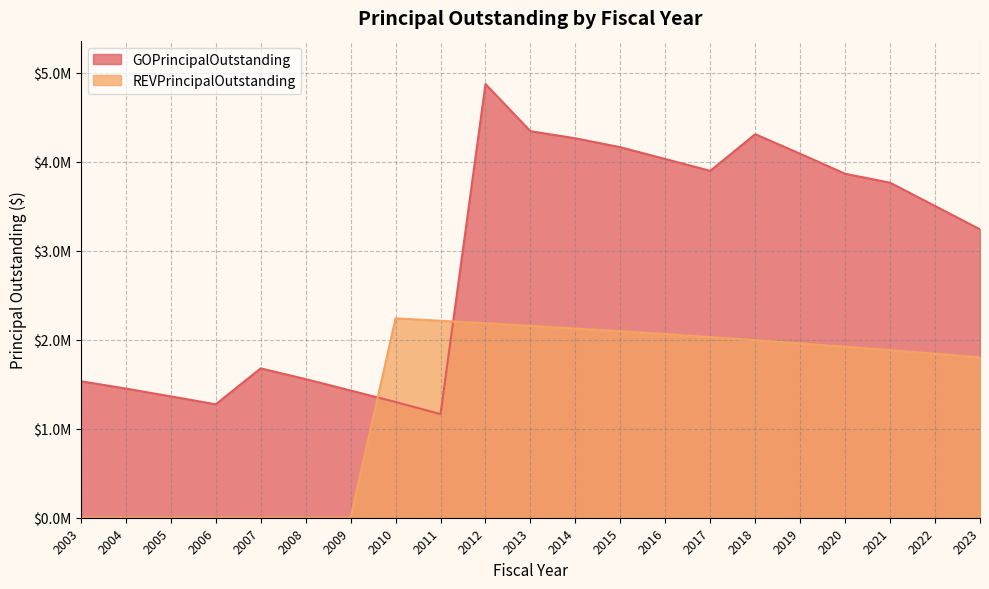

What is the sum of the REVPrincipalOutstanding values at 2014 and 2012?

4313000